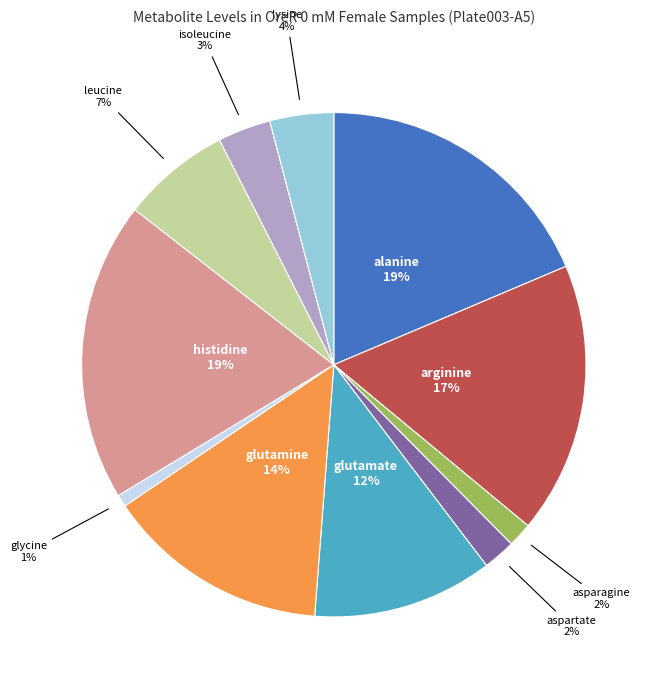

To the nearest percent, what is the difference between the largest and smallest slice percentages?

18%